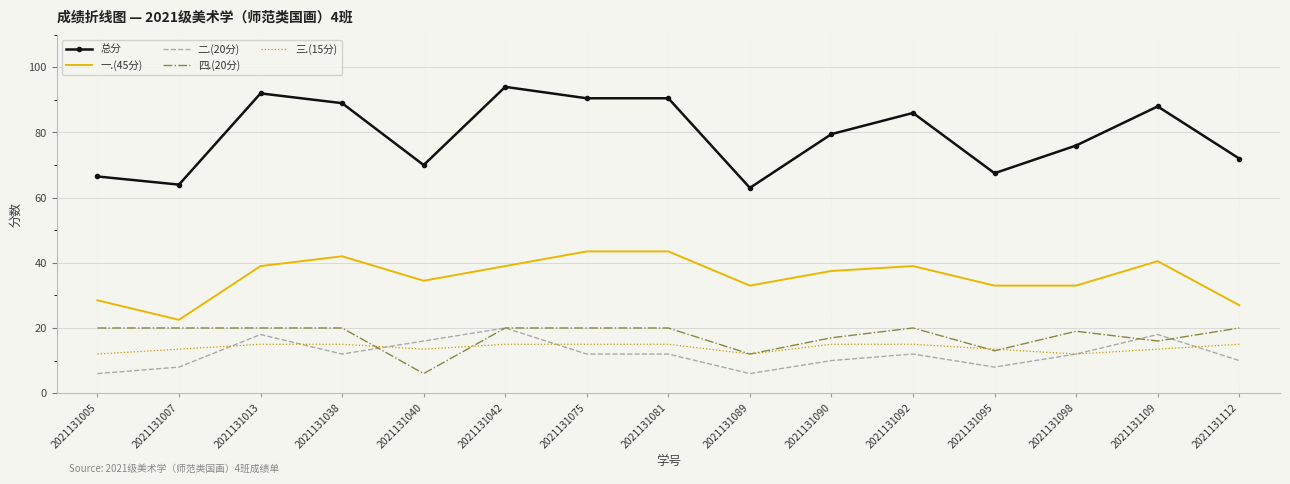

True or false: 一.(45分) has more than 0 interior local peaks.

True